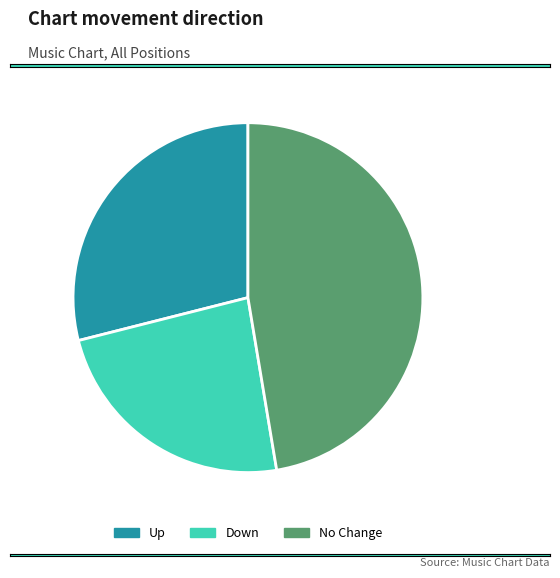

Approximately how many times larger is the value at Up: 28.9% compared to Down: 23.7%?

1.2